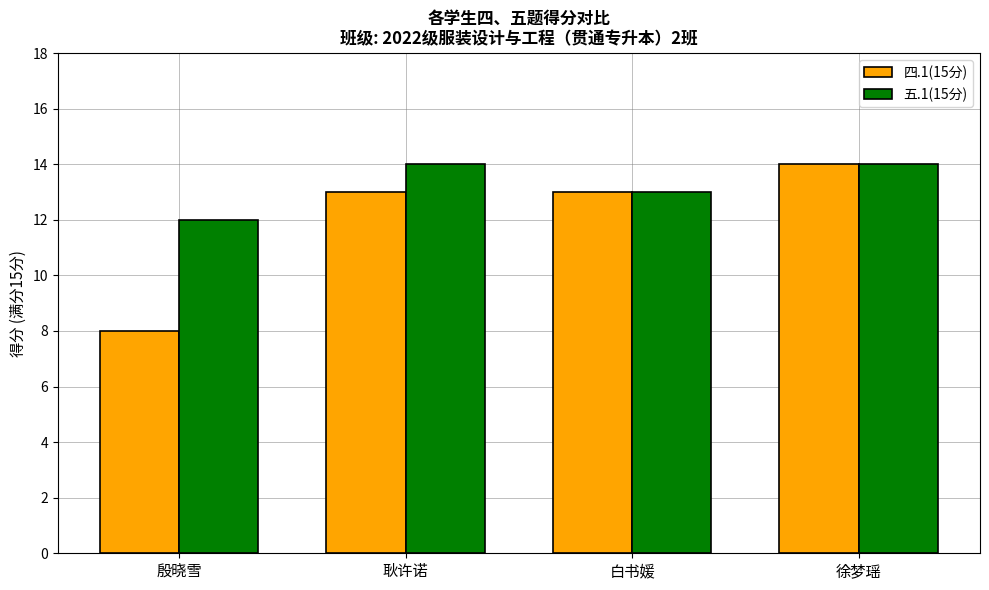

What are all the series names shown in the legend?

四.1(15分), 五.1(15分)